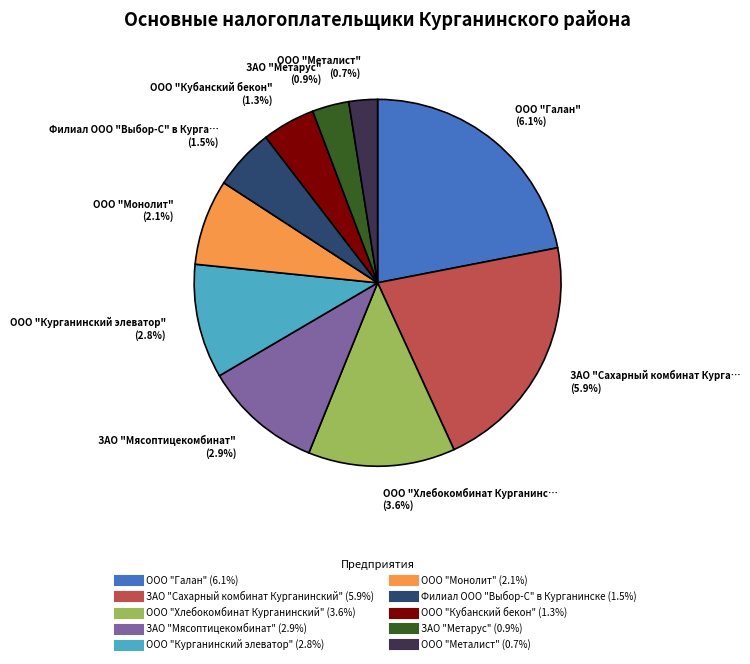

Rank the categories by value from highest to lowest.

ООО "Галан", ЗАО "Сахарный комбинат Курганинский", ООО "Хлебокомбинат Курганинский", ЗАО "Мясоптицекомбинат", ООО "Курганинский элеватор", ООО "Монолит", Филиал ООО "Выбор-С" в Курганинске, ООО "Кубанский бекон", ЗАО "Метарус", ООО "Металист"